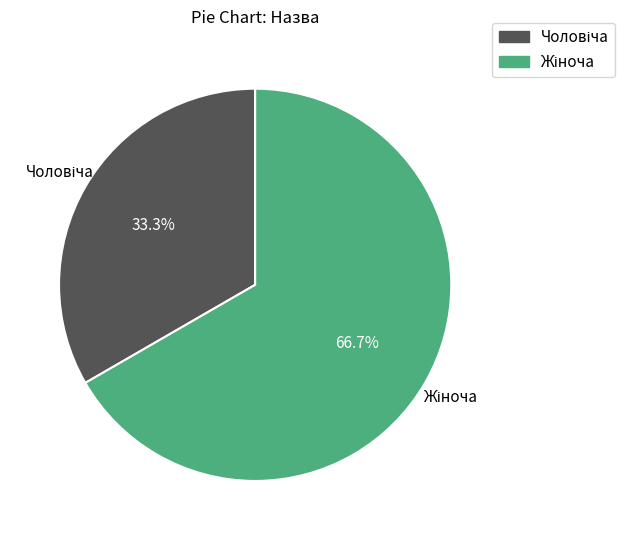

Is there a majority slice in this chart?

Yes